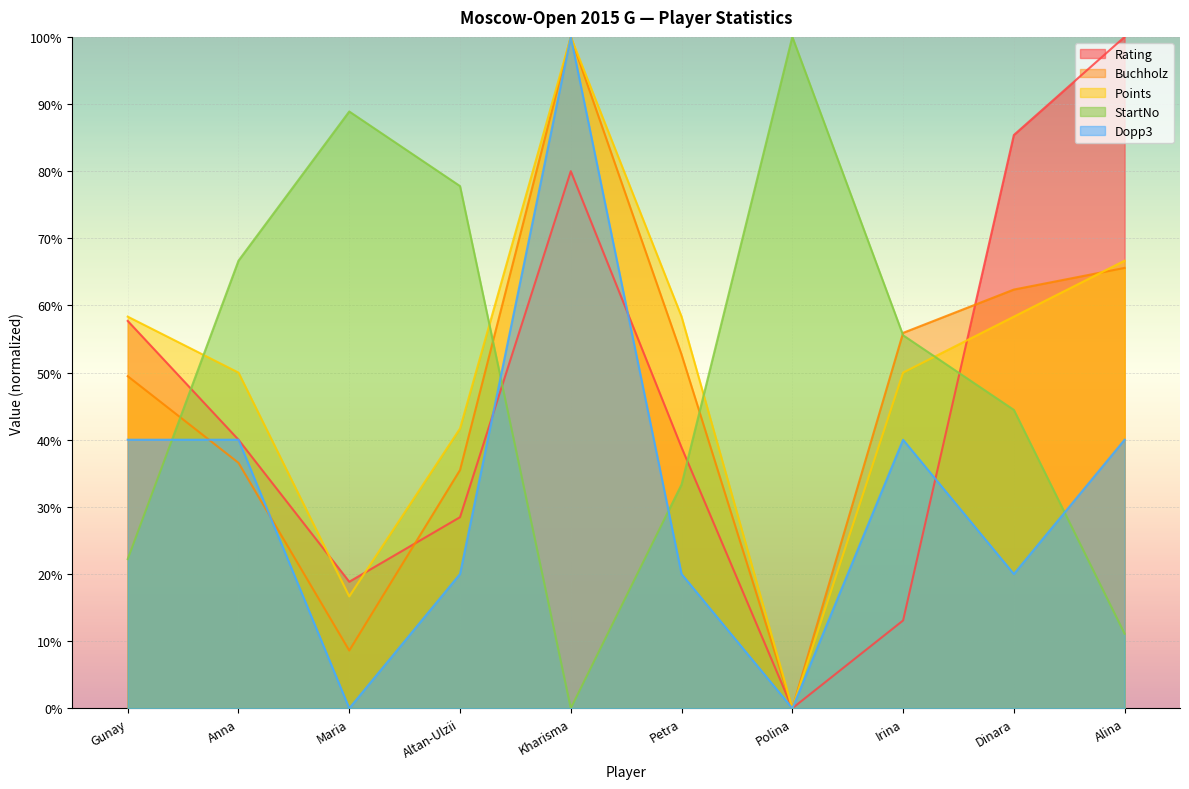

In Buchholz, how many points are higher than both neighbors (excluding endpoints)?

1